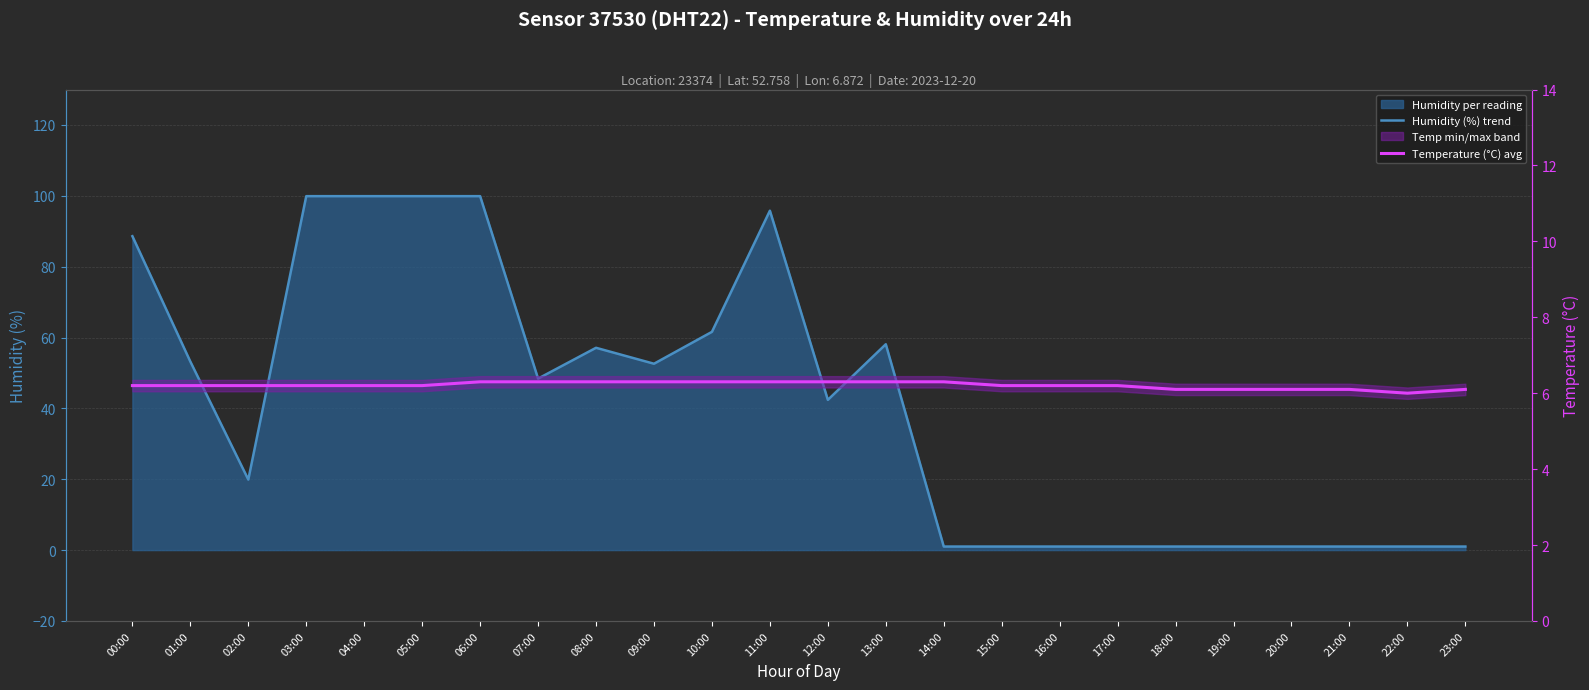

How many interior local valleys does the Temperature (°C) avg series have?

1